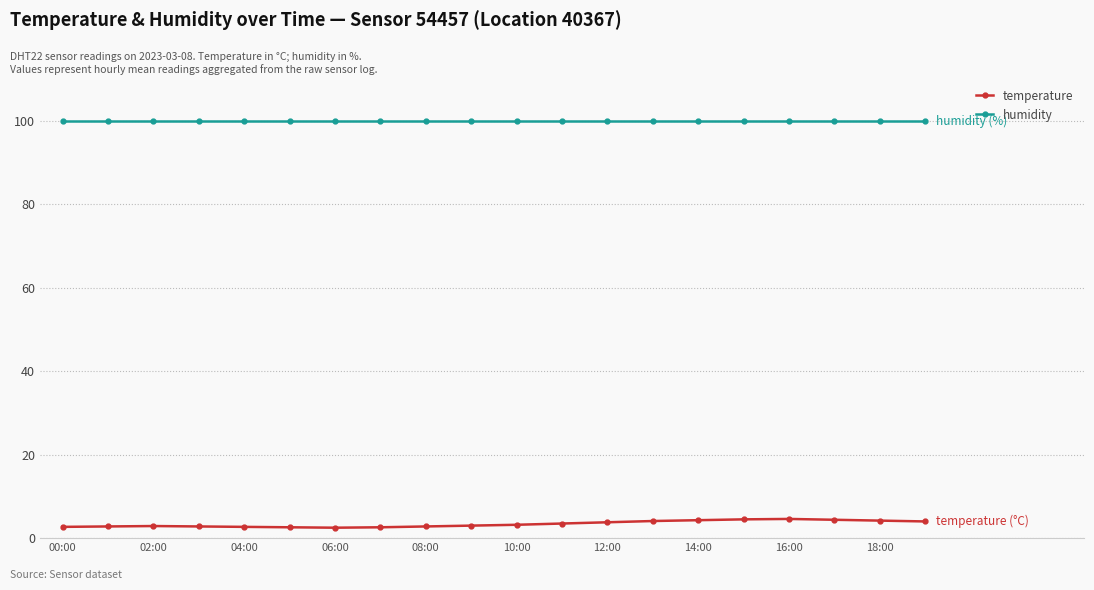

Which series has the largest total across all categories?

humidity